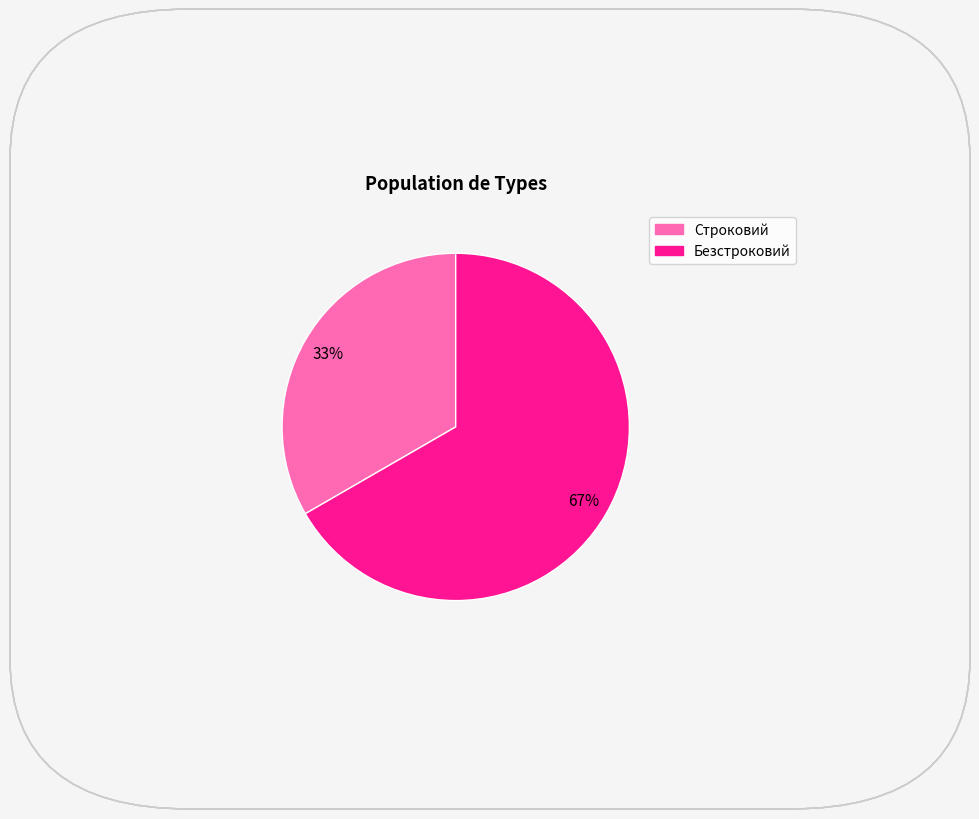

True or false: Безстроковий accounts for 67% of the total.

True